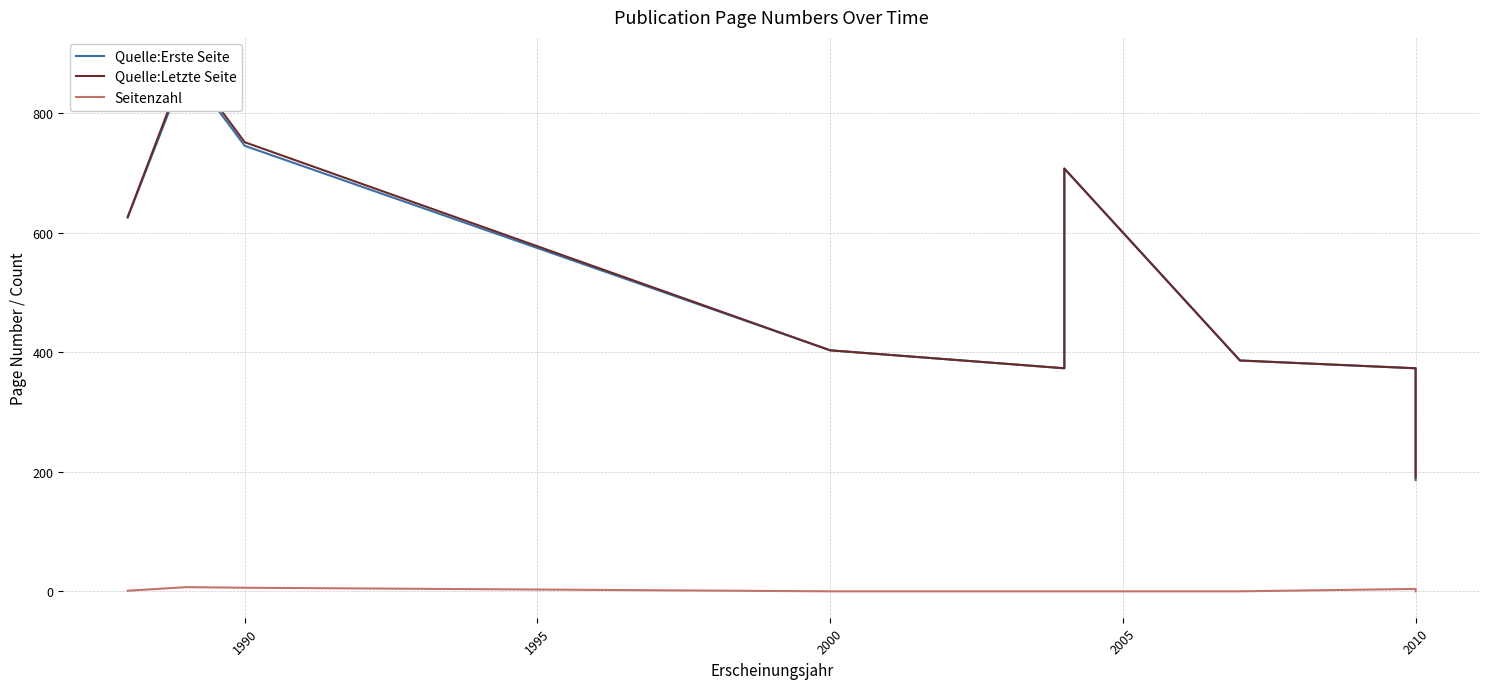

Which series has the widest spread of values?

Quelle:Letzte Seite